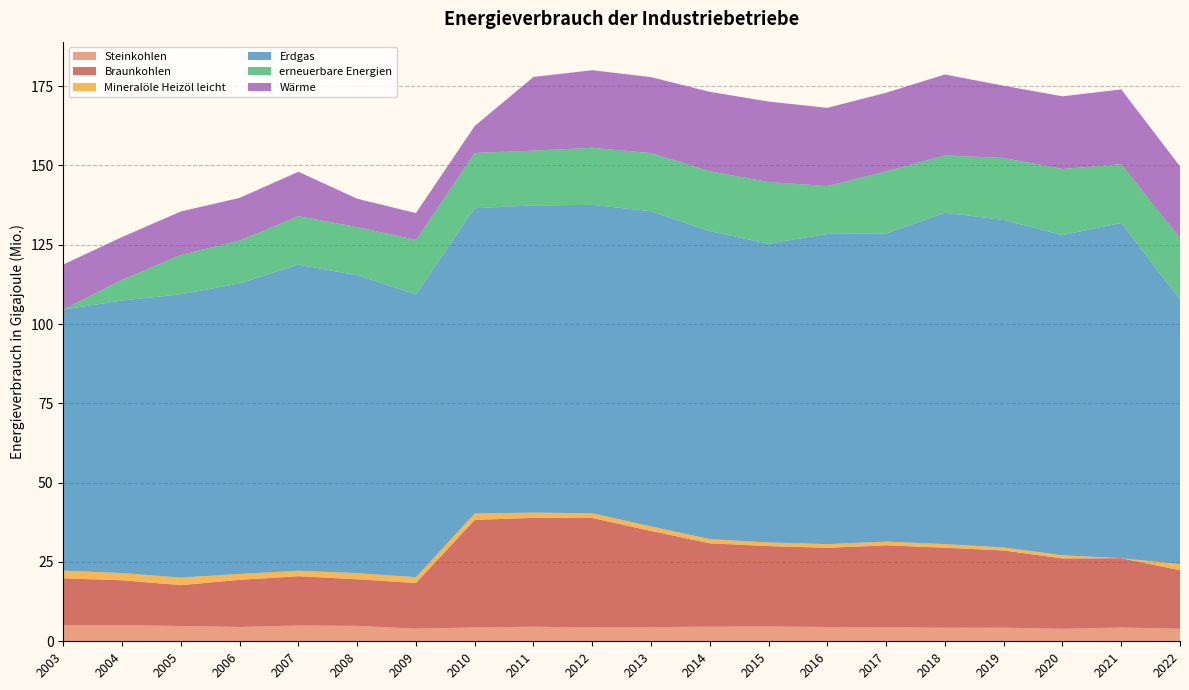

Reading right to left, what are all the values shown in this chart?

Steinkohlen: 3955250	4337978	3919892	4290587	4253748	4386891	4494710	4663984	4608310	4454527	4334375	4588658	4362433	3981225	4854165	4980552	4506029	4819495	5085064	5064971
Braunkohlen: 18444778	21849198	22211118	24332730	25243535	25859546	24980603	25339668	26289577	30336289	34542137	34340363	33907808	14382277	14707803	15531643	14868153	12878523	14151504	14765885
Mineralöle Heizöl leicht: 1942950	0	1001243	962617	1150296	1190292	1151245	1166299	1309612	1412458	1484778	1634808	2012061	1846188	1925340	1735674	1872504	2387224	2286680	2438187
Erdgas: 83331858	105706483	100925175	103232225	104449407	97088619	97800498	94164894	97079526	99386181	97218757	96845362	96252669	89101497	93917867	96479836	91565088	89292653	85911858	82296615
erneuerbare Energien: 19369068	18483777	20848846	19559980	18077098	19611858	15079806	19446242	18907324	18314945	18000931	17279106	17408048	17216940	15173350	15284672	13521749	12409442	6548429	0
Wärme: 22678748	23611469	22900443	22766786	25509172	24796121	24663274	25371034	25029602	23946288	24451669	23221633	8494448	8465185	8946159	14013419	13446651	13716026	13449578	14209266